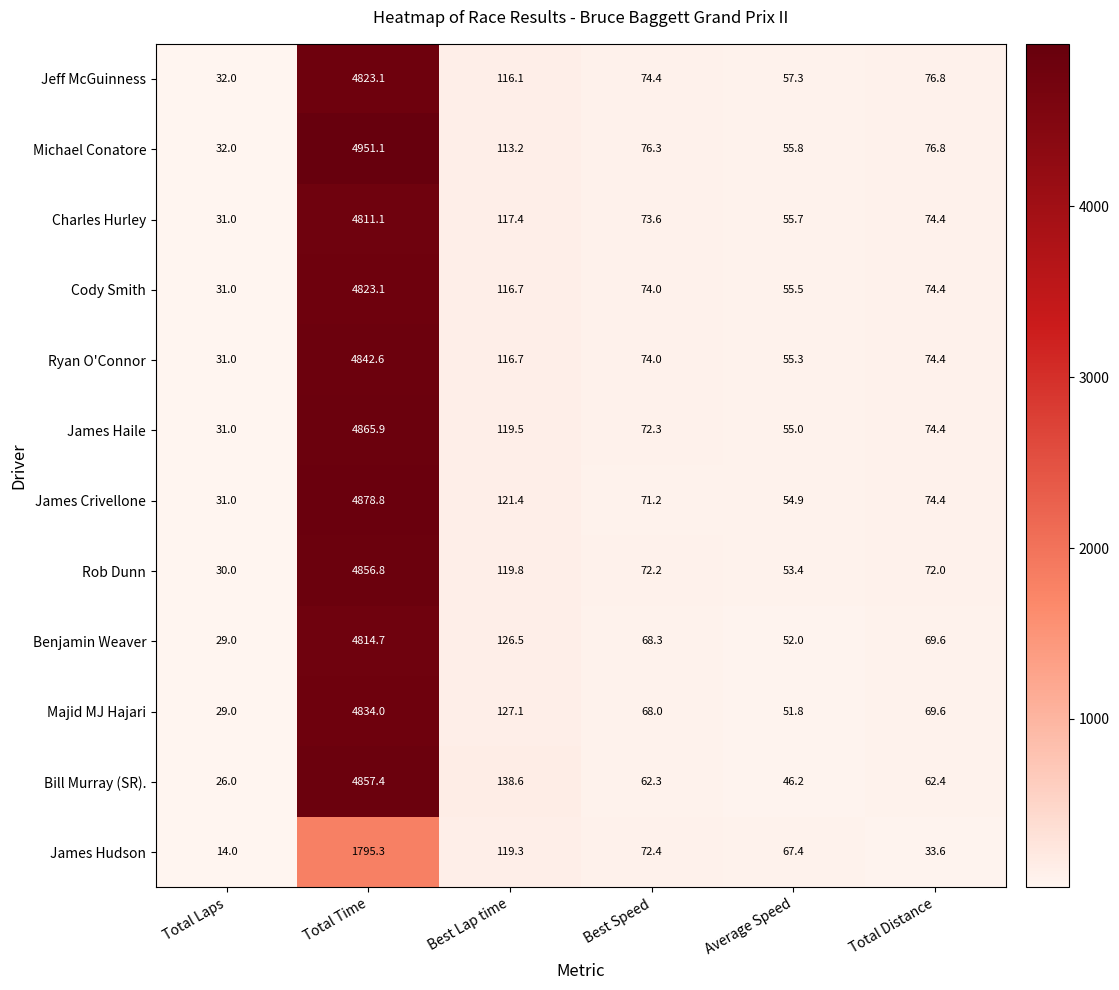

At which category is the sum across all series the highest?

Total Time